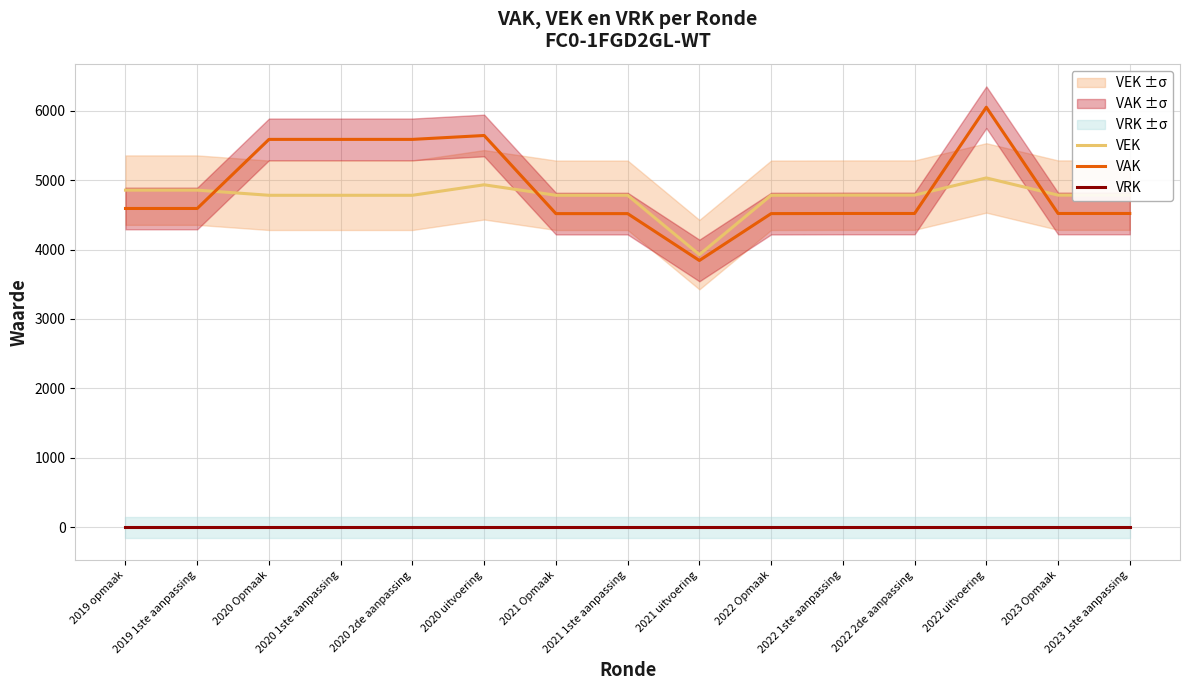

What is the total value across all series at 2020 uitvoering?

10574